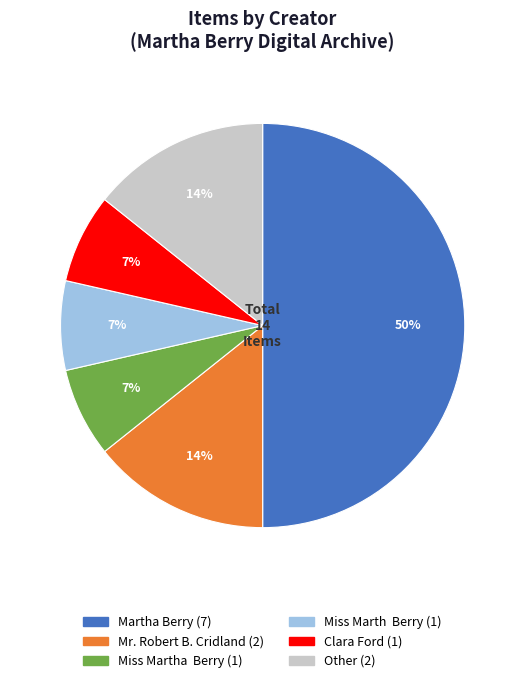

To the nearest percent, what is the difference between the Martha Berry and Miss Marth Berry slice percentages?

43%